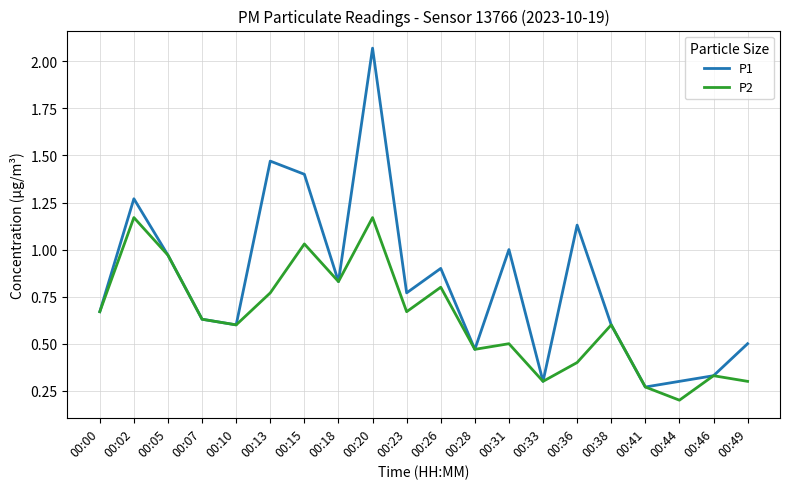

At which label is P1 closest to 1?

00:31